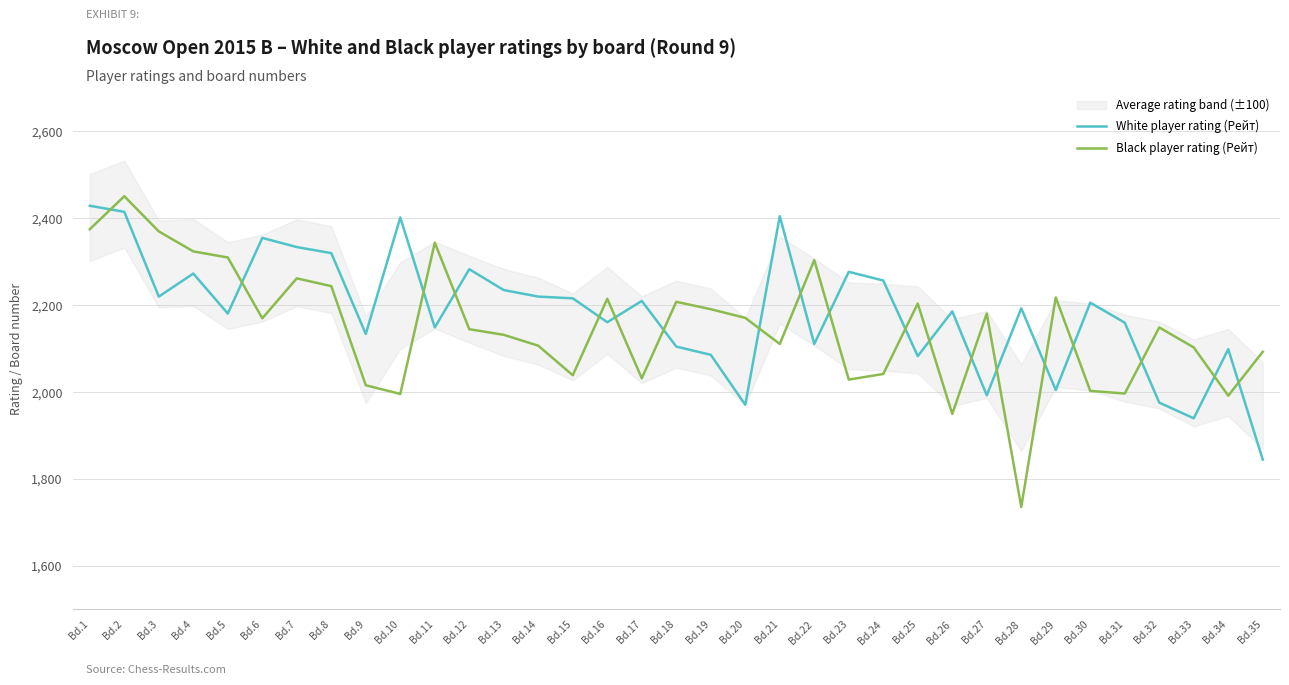

What is the greatest value displayed?

2451